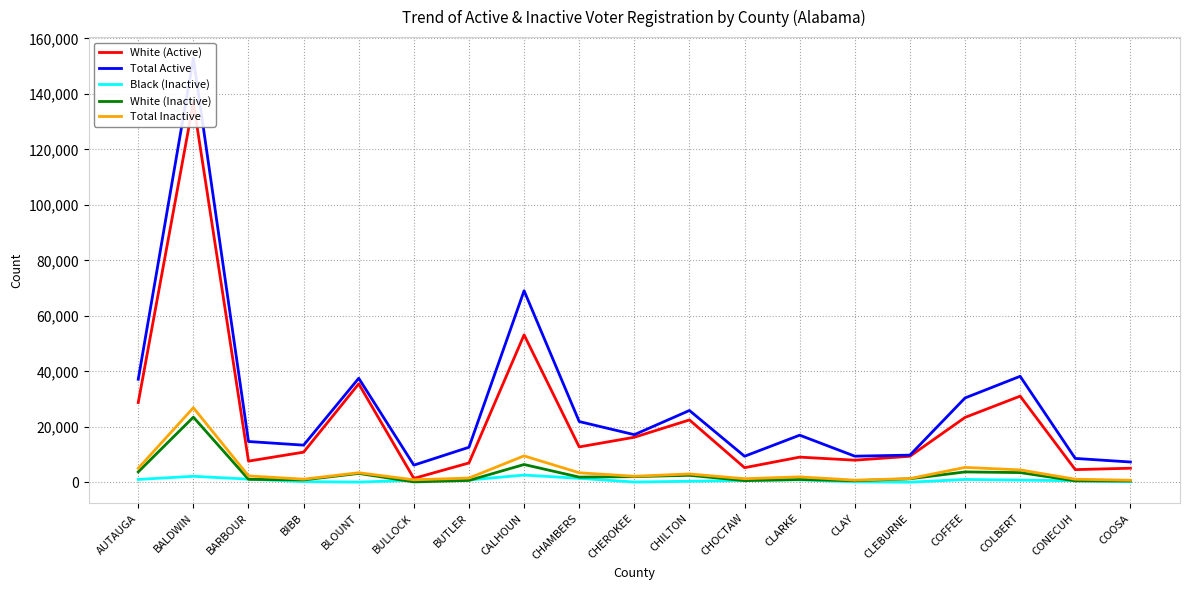

Count the number of data series in this chart.

5